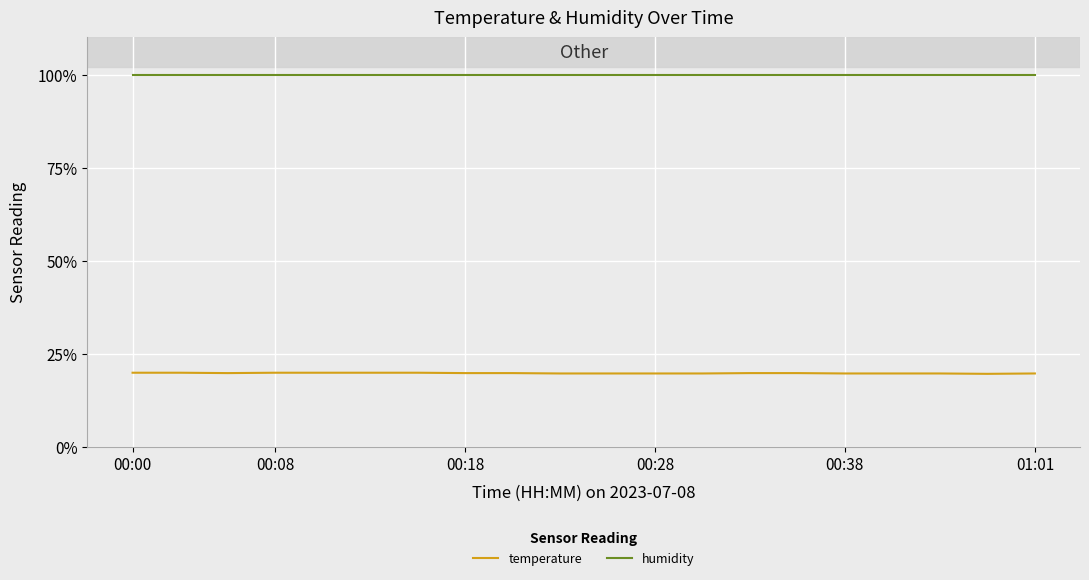

True or false: temperature and humidity cross at least once.

False